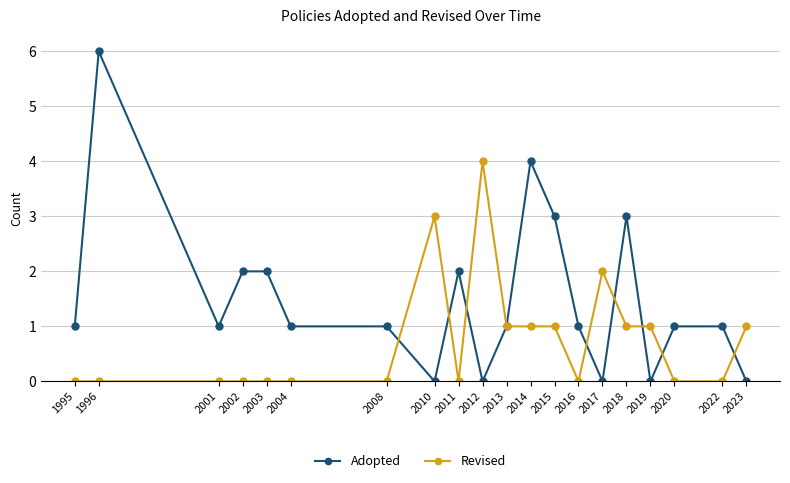

Rank the series by their maximum value, from lowest to highest.

Revised, Adopted